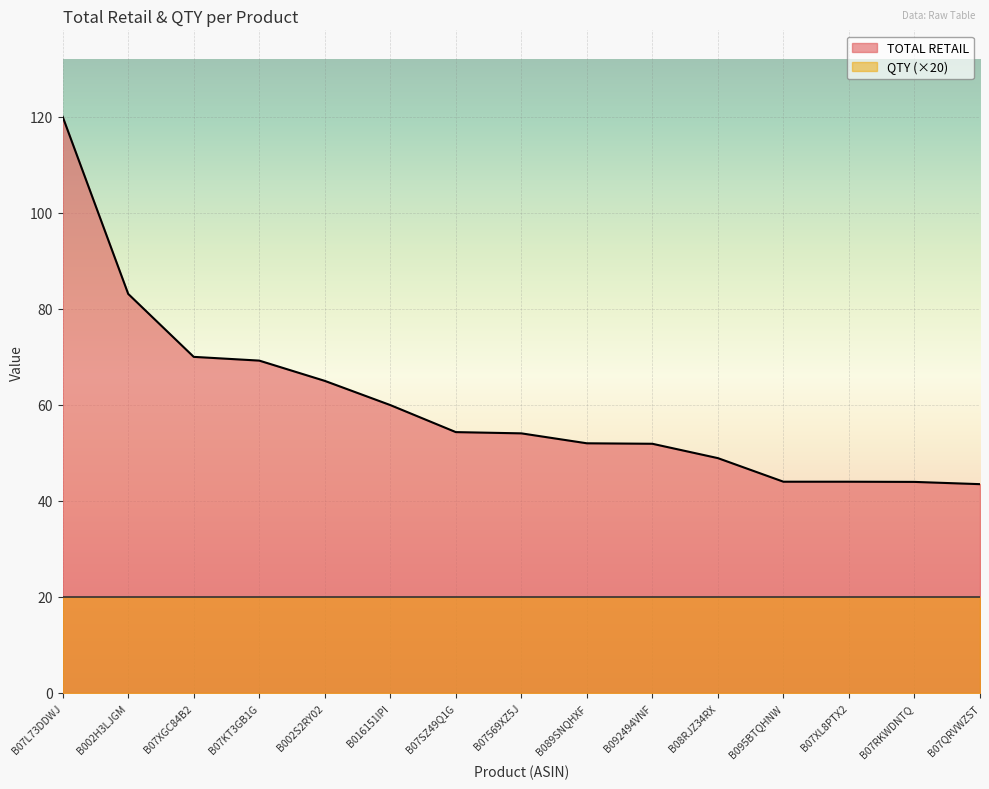

What is the label of the 12th point from the right?

B07KT3GB1G